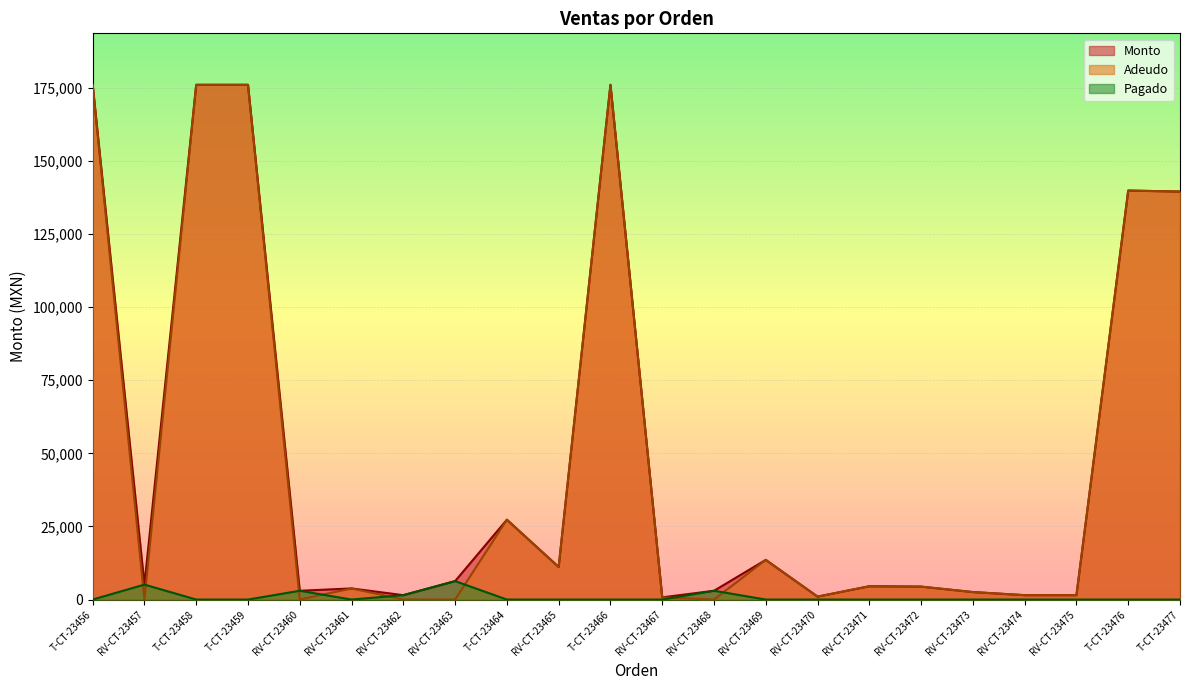

The Adeudo series shows 1046 at RV-CT-23474. True or false?

False